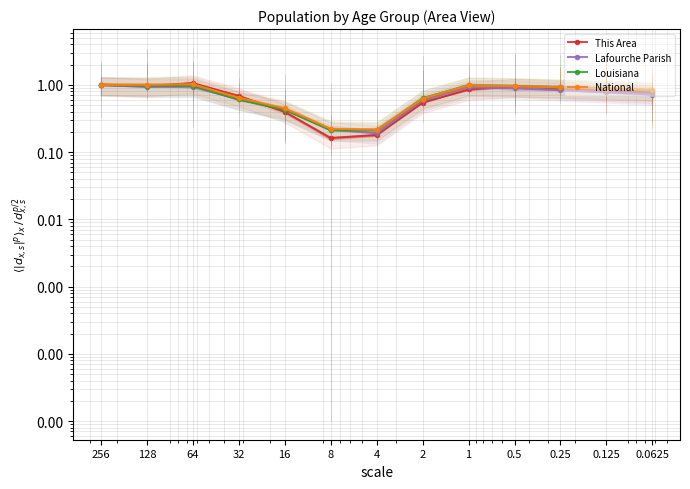

Reading left to right, transcribe all the data shown in this chart.

This Area: 1.0	1.0	1.1	0.7	0.4	0.2	0.2	0.5	0.9	0.9	0.9	0.8	0.8
Lafourche Parish: 1.0	0.9	0.9	0.6	0.4	0.2	0.2	0.6	0.9	0.9	0.8	0.8	0.7
Louisiana: 1.0	1.0	1.0	0.6	0.4	0.2	0.2	0.6	1.0	1.0	0.9	0.9	0.8
National: 1.0	1.0	1.0	0.6	0.5	0.2	0.2	0.6	1.0	1.0	0.9	0.9	0.8